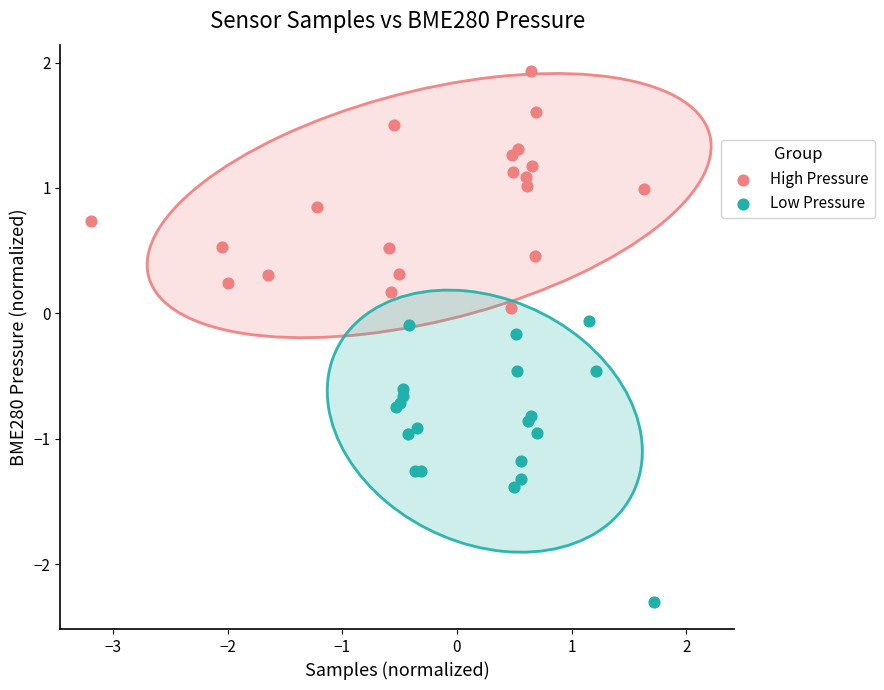

What are all the series names shown in the legend?

High Pressure, Low Pressure